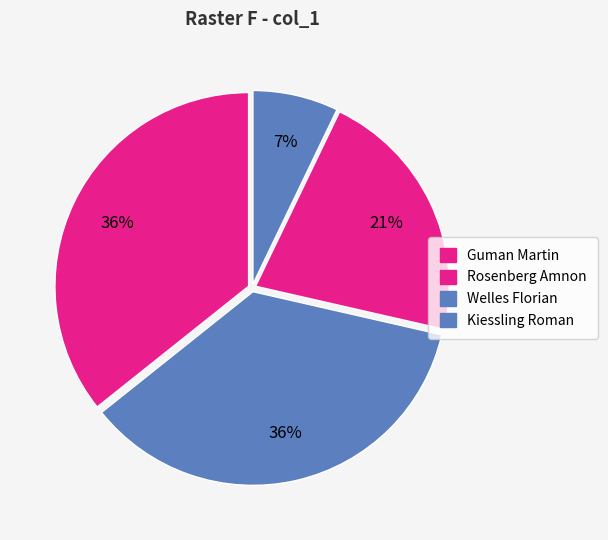

Does Guman Martin account for over 50% of the chart?

No